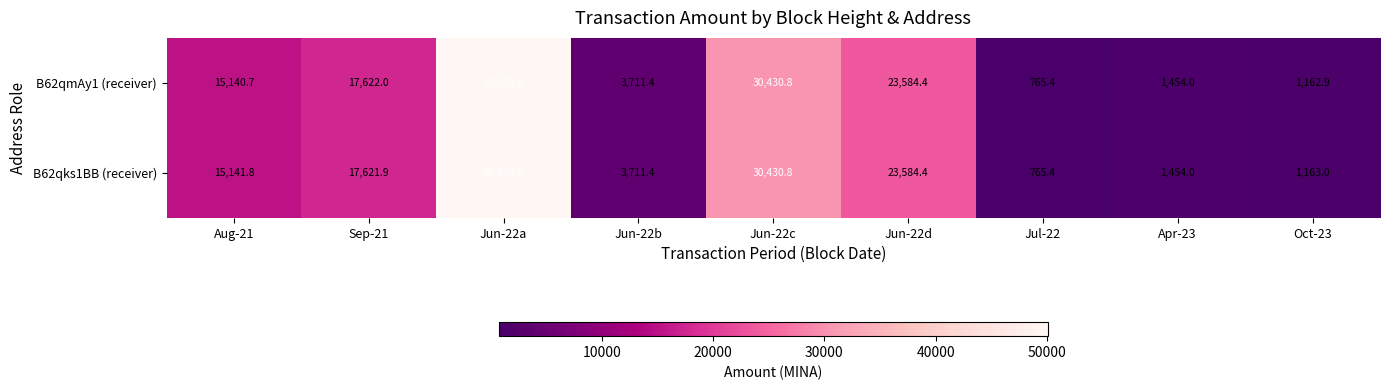

What is the maximum value for B62qks1BB (receiver)?

50050.0